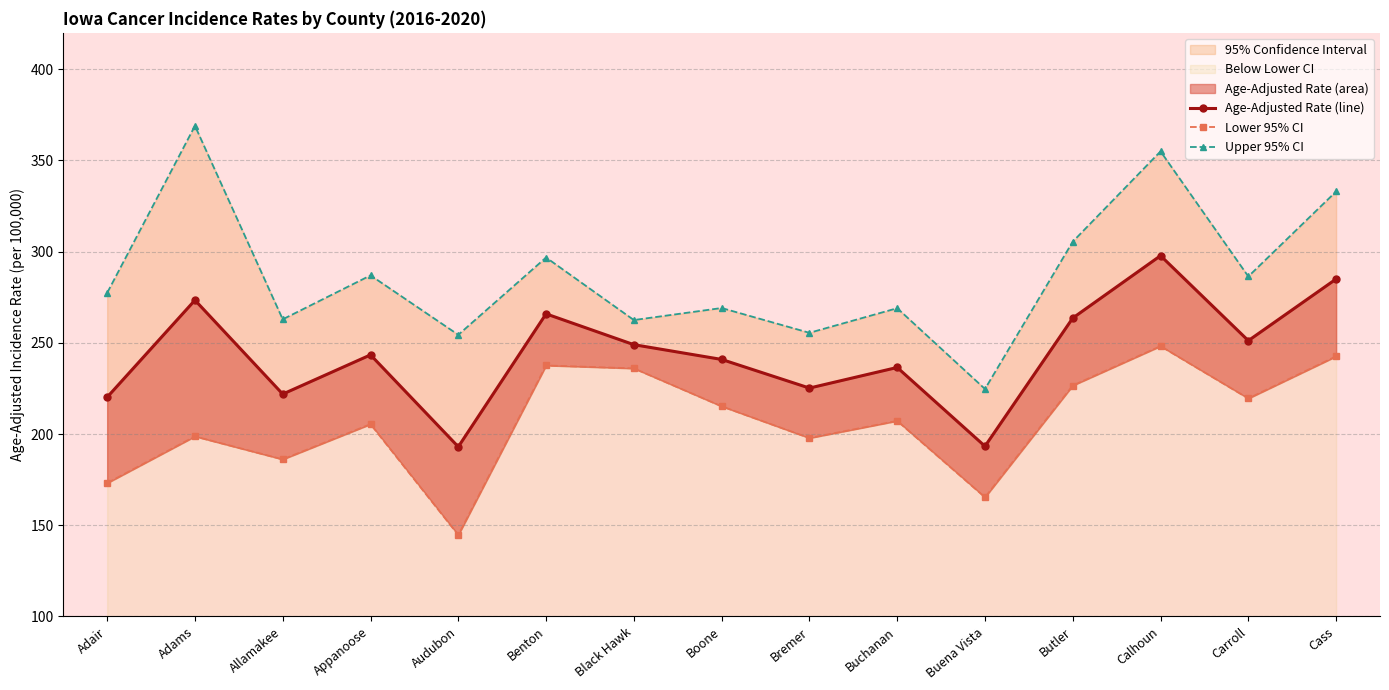

True or false: Lower 95% CI and Age-Adjusted Rate (line) intersect in this chart.

False